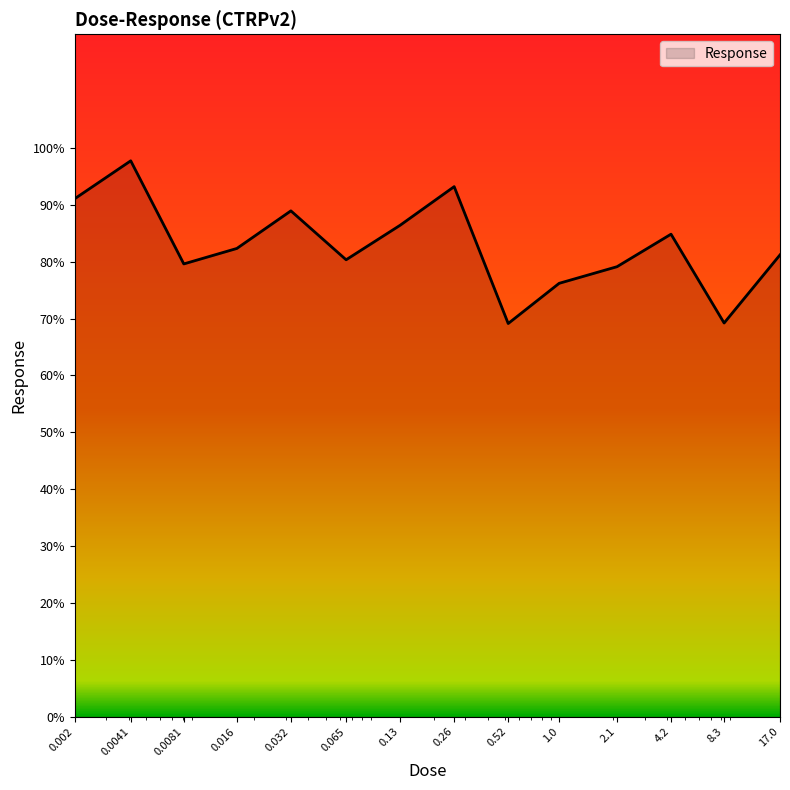

What is the greatest value displayed?

97.8